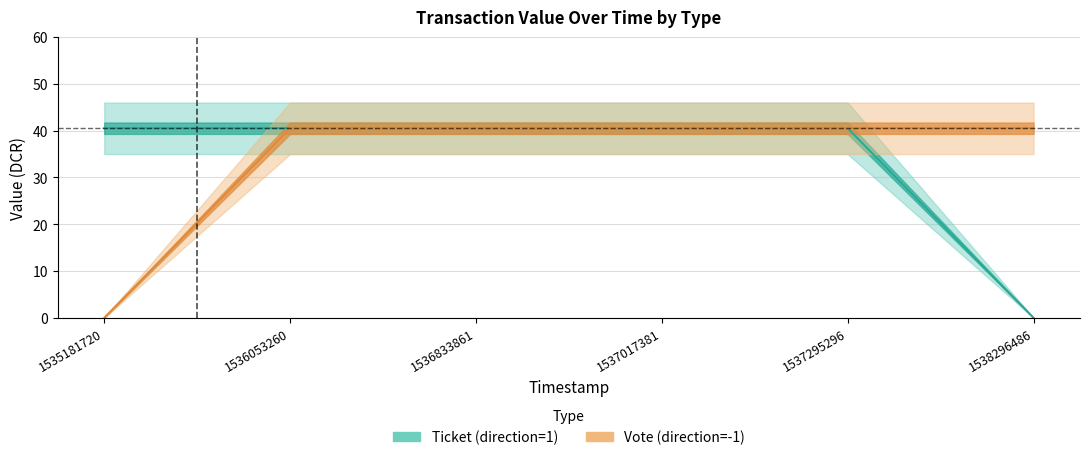

Where does the Ticket (direction=1) series first go above 40?

1535181720